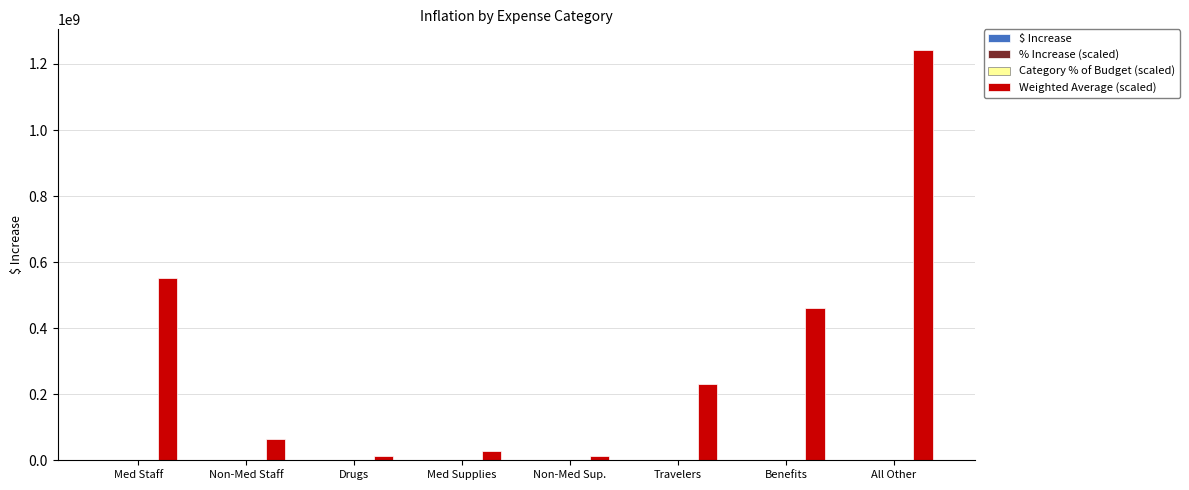

Between Non-Med Staff and Travelers, which series saw the biggest shift?

Weighted Average (scaled)